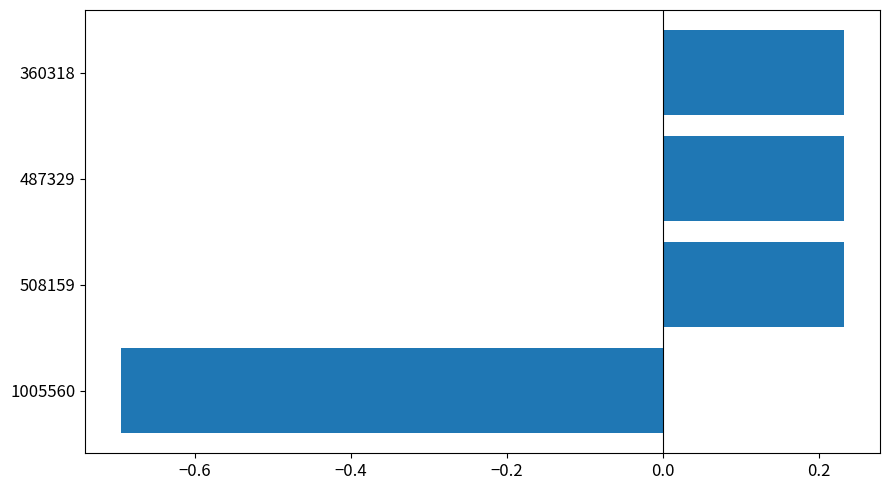

The chart shows a value of 0.1 at 360318. True or false?

False